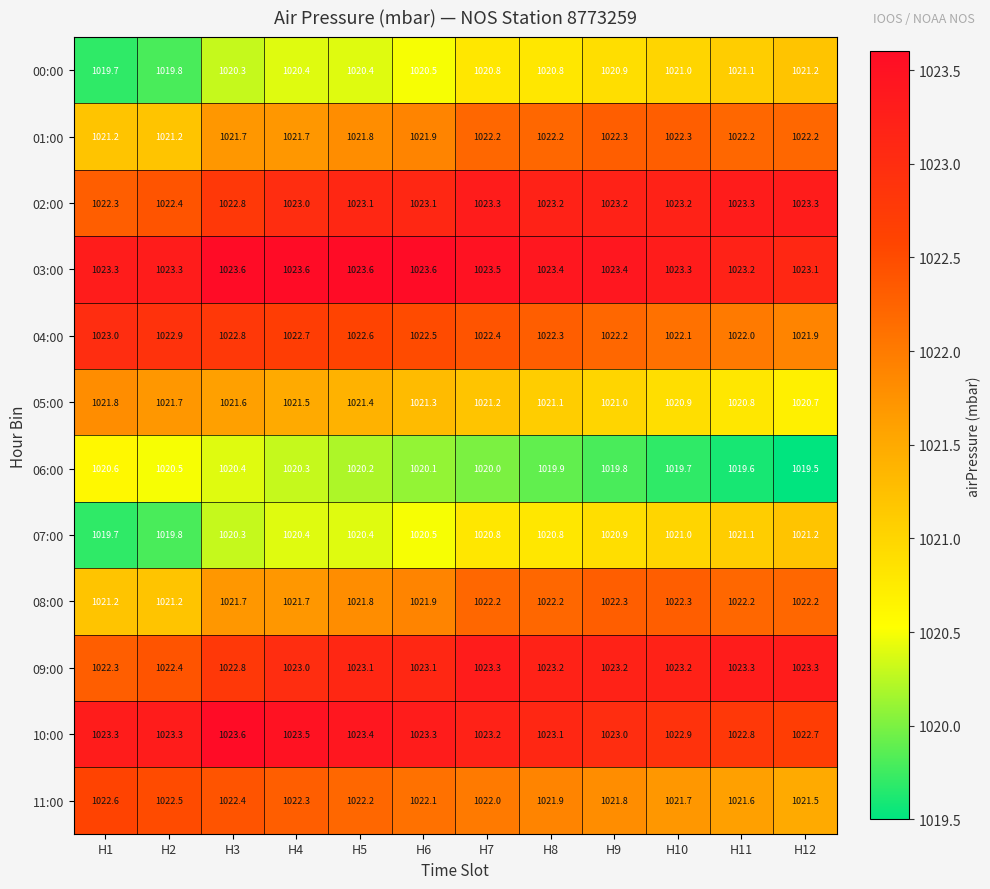

What is the maximum value shown in the chart?

1023.6